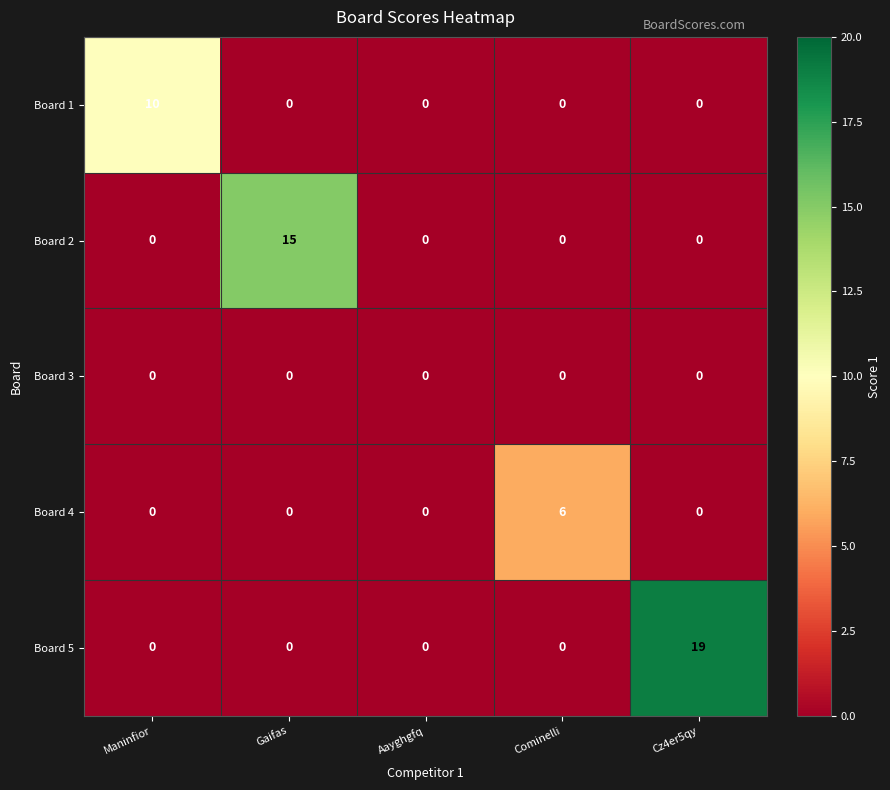

Rank the series by their average value, from highest to lowest.

Board 5, Board 2, Board 1, Board 4, Board 3